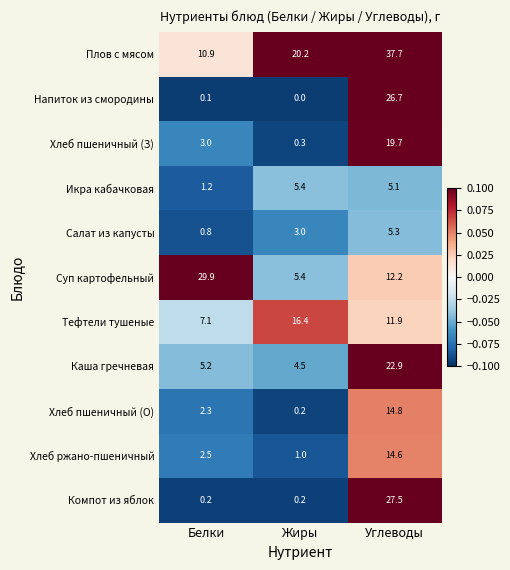

The value of Хлеб пшеничный (З) at Углеводы is 19.7. True or false?

True